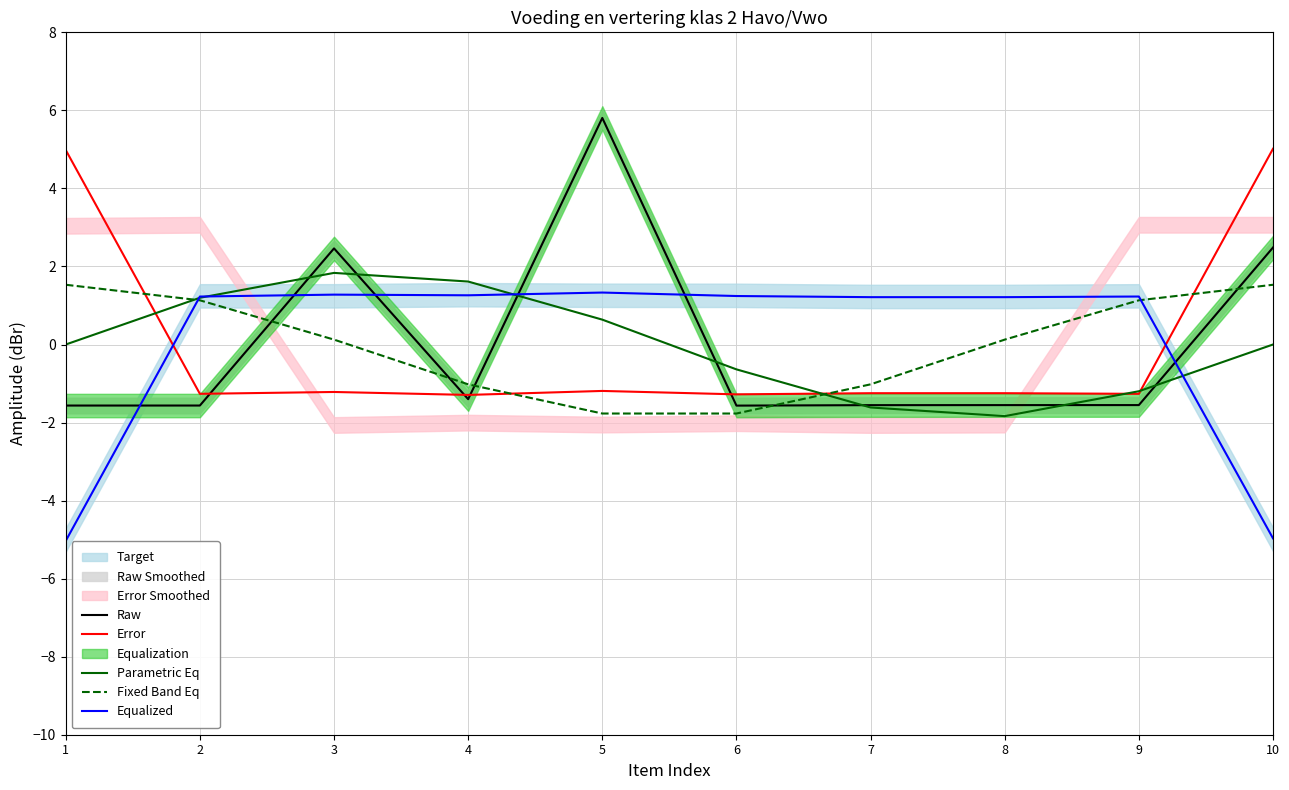

Count the number of categories in the chart.

10